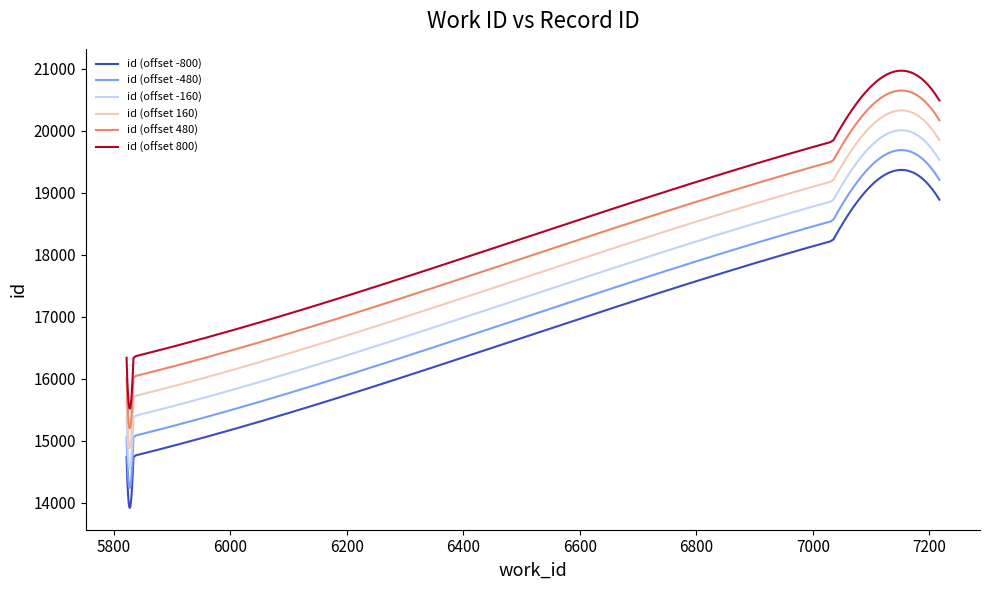

List the series in order of their peak value, highest first.

id (offset 800), id (offset 480), id (offset 160), id (offset -160), id (offset -480), id (offset -800)